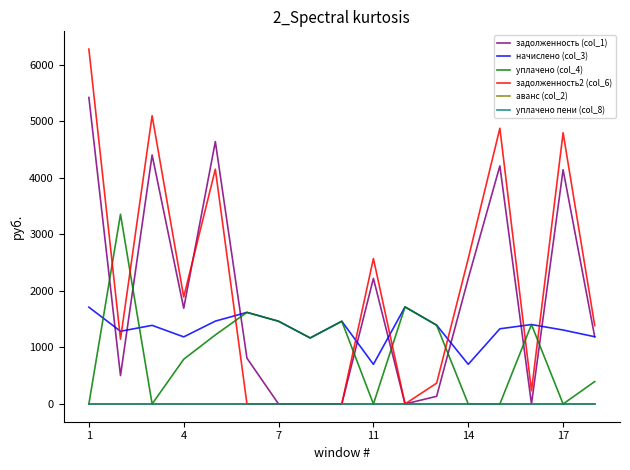

What is the maximum value for задолженность (col_1)?

5421.5